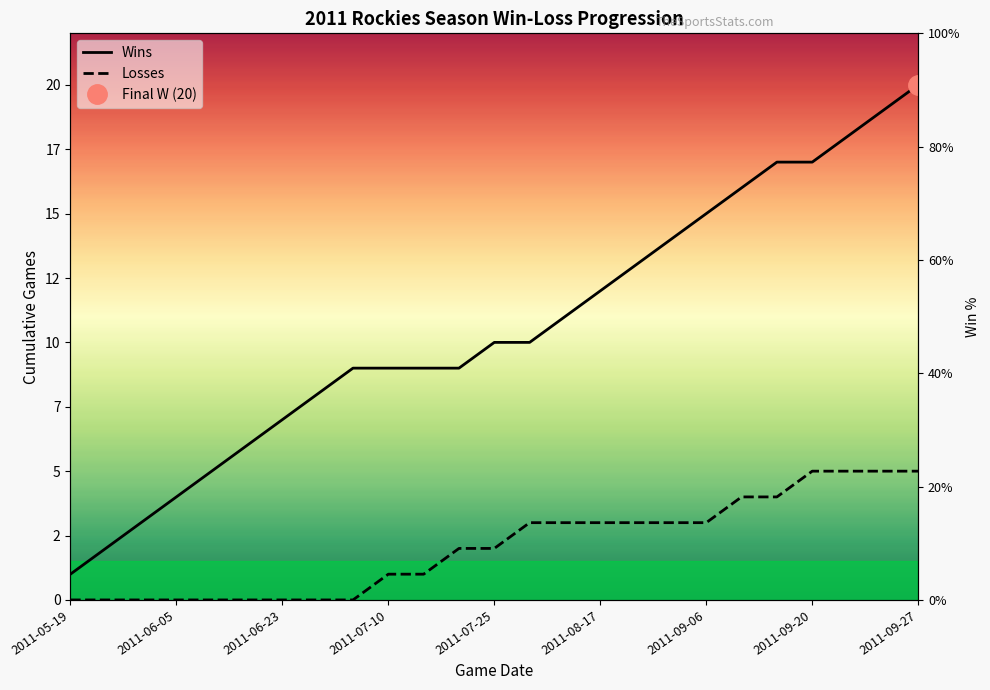

At 2011-09-27, list the series in order from smallest to largest.

Losses, Wins